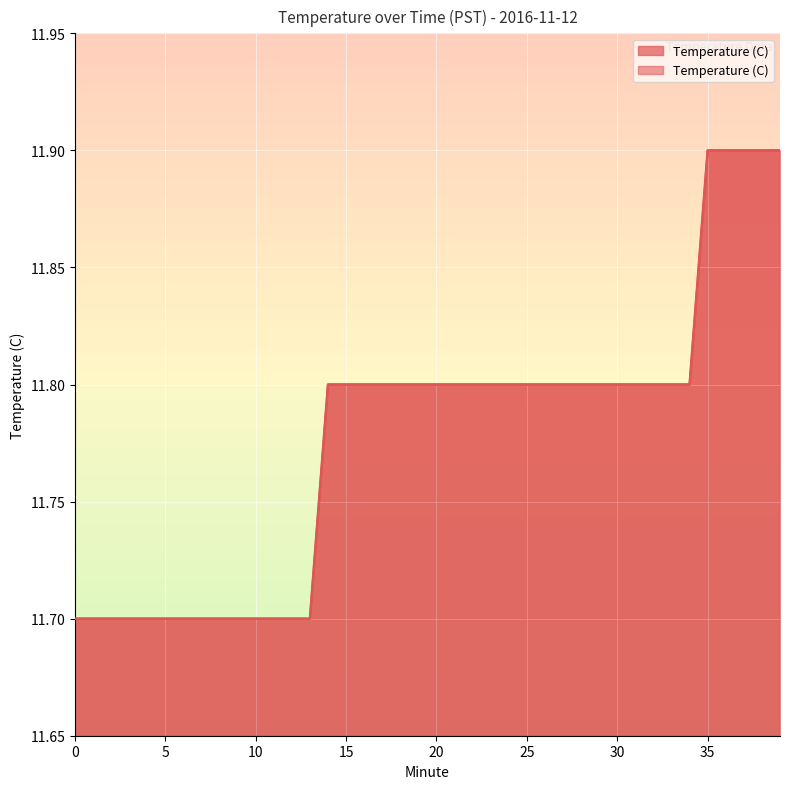

What is the difference between the values at 4 and 28?

0.1